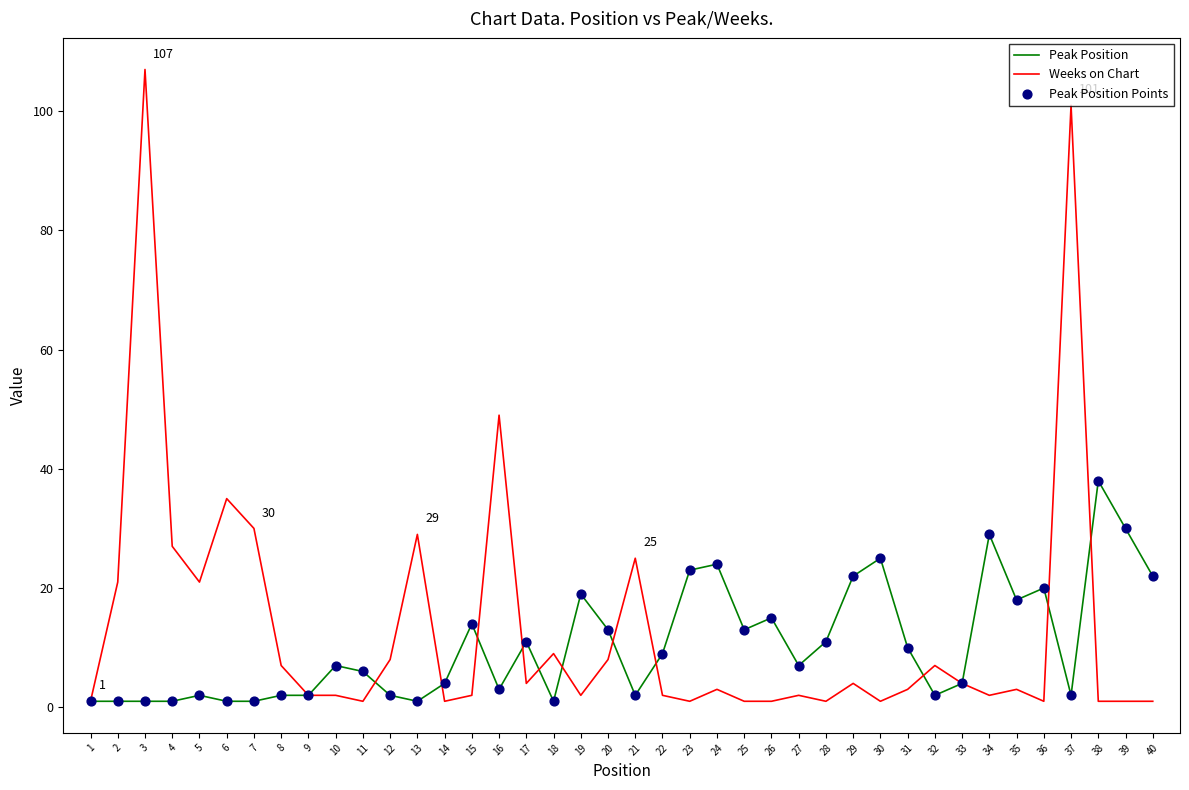

Which series has the widest spread of values?

Weeks on Chart